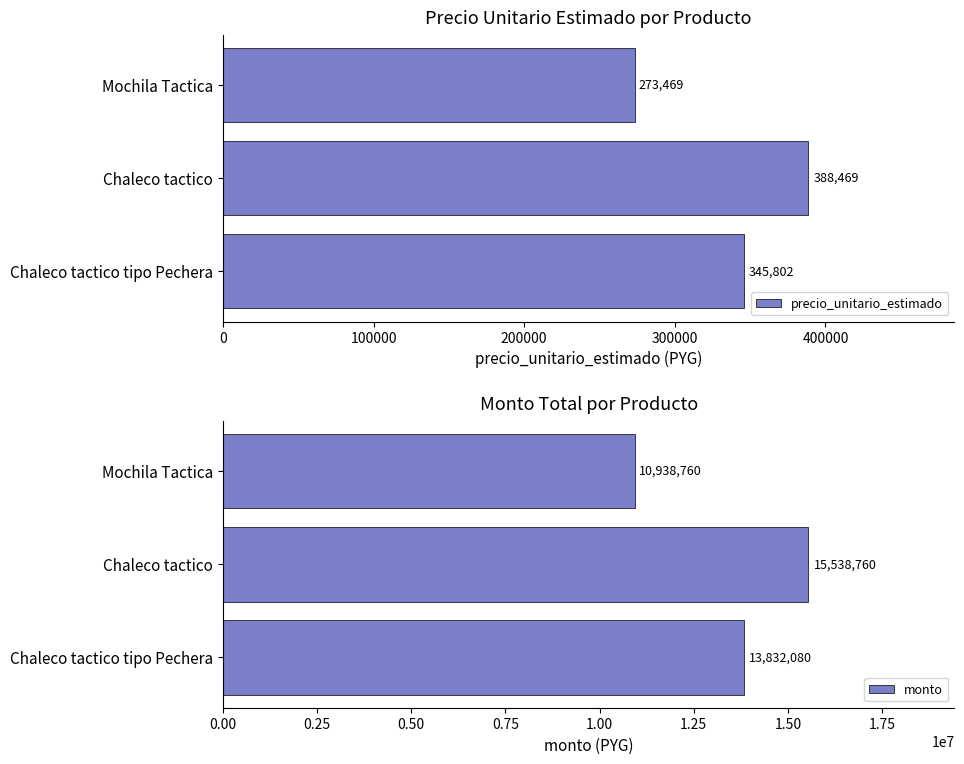

How many data points does each series have?

3